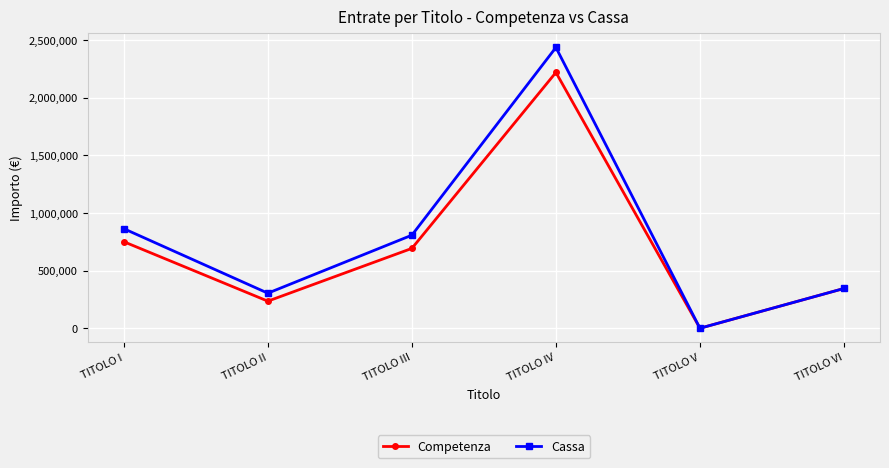

List the labels in order of Competenza value, smallest first.

TITOLO V, TITOLO II, TITOLO VI, TITOLO III, TITOLO I, TITOLO IV